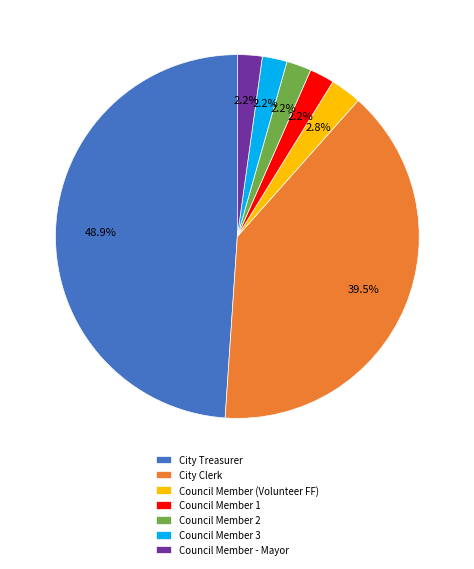

Is there any slice that represents more than half of the pie?

No